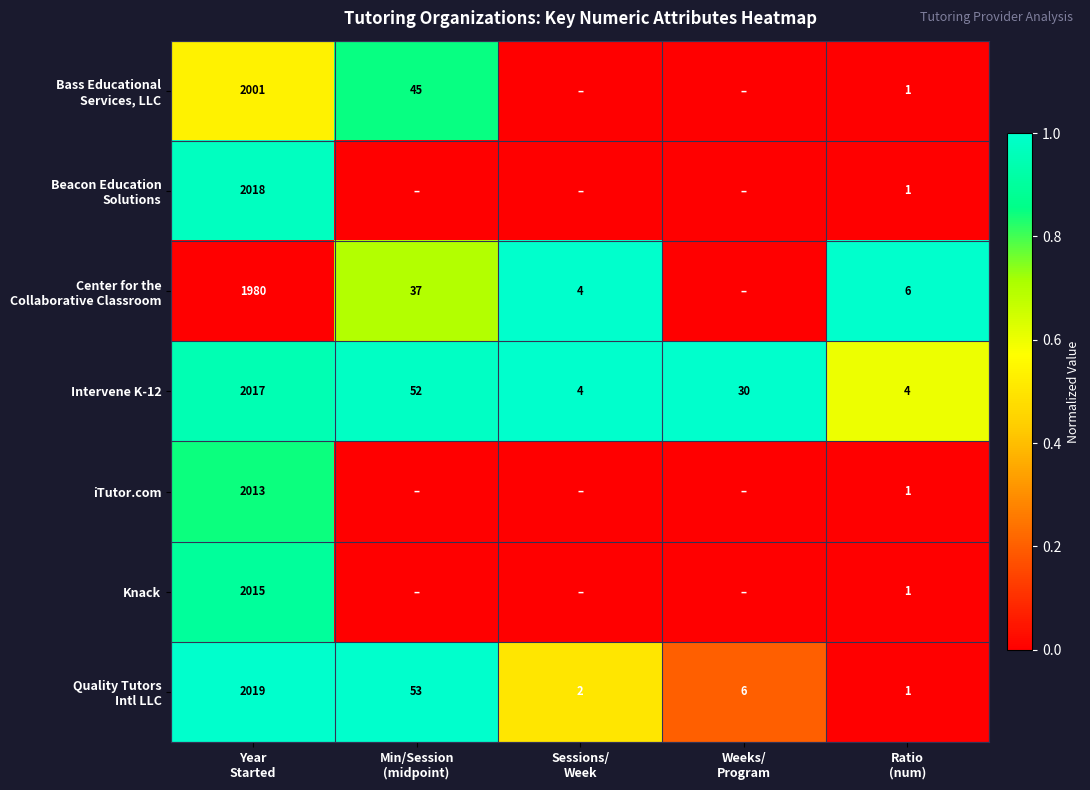

How many series are shown in this chart?

7